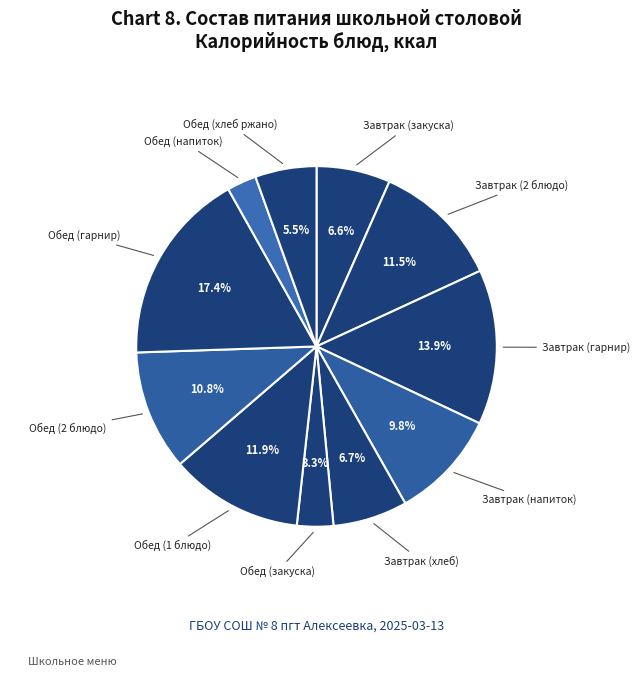

To the nearest percent, what is the average slice percentage?

9%